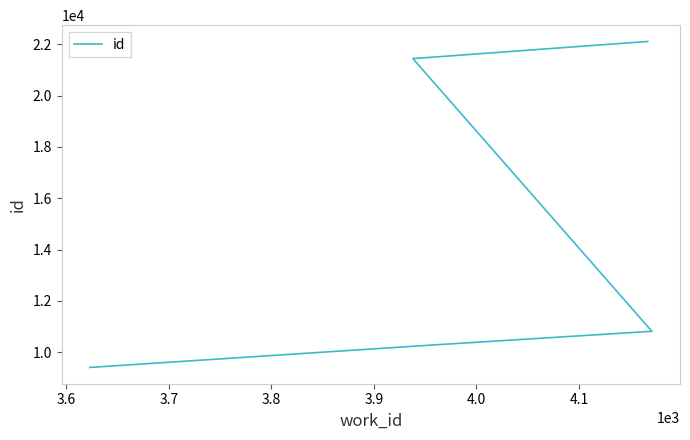

What is the difference between the maximum and minimum values?

12694